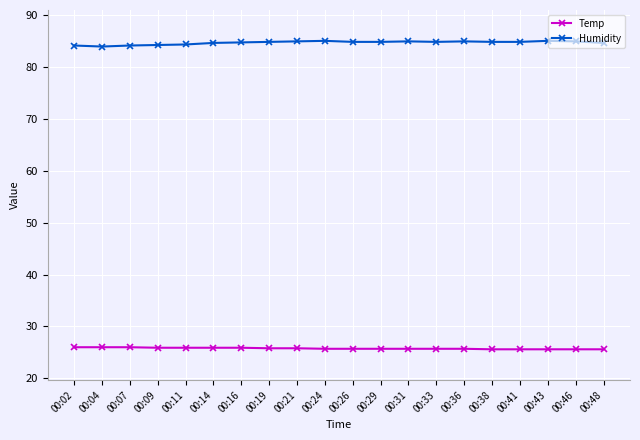

What is the total value across all series at 00:38?

110.5